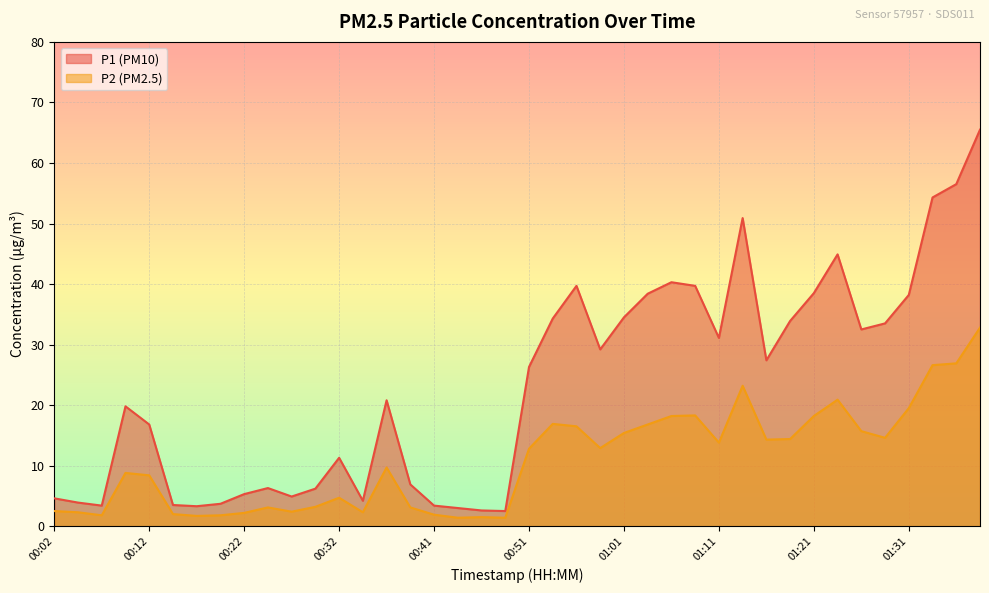

At which category does the chart reach its minimum across all series?

00:44